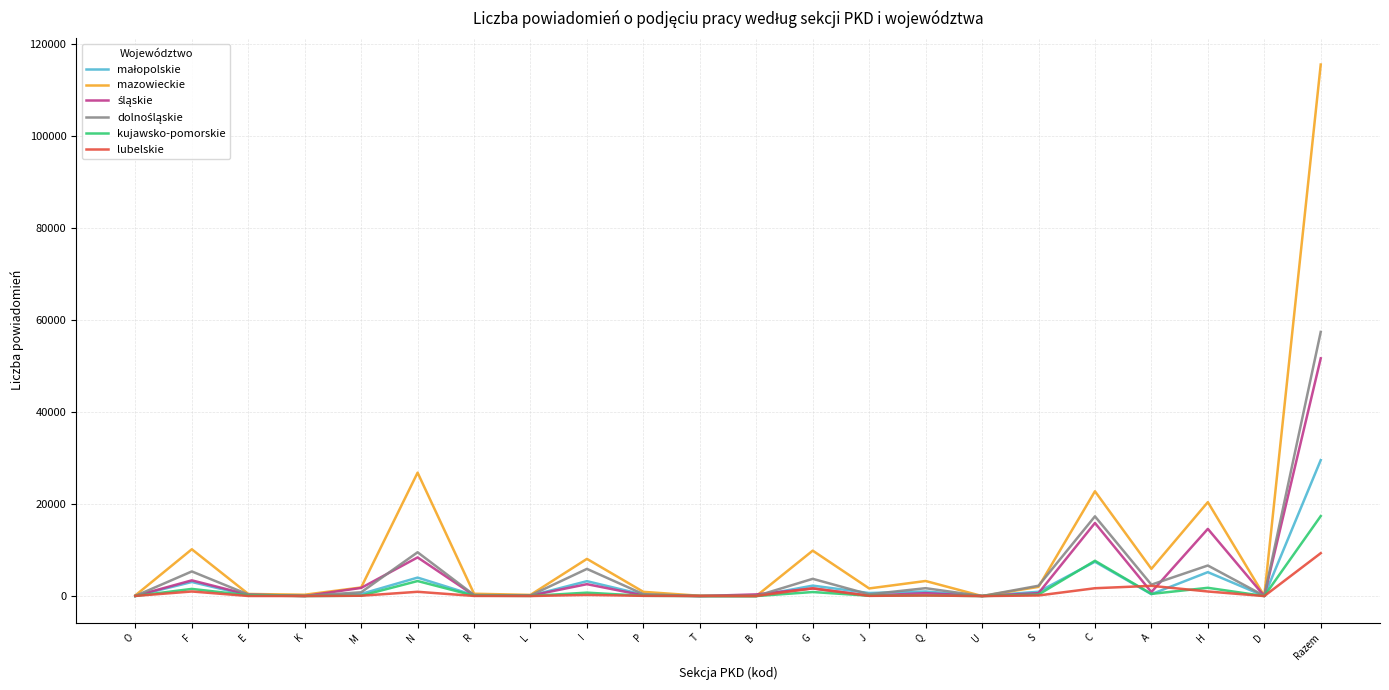

Which series has the widest spread of values?

mazowieckie